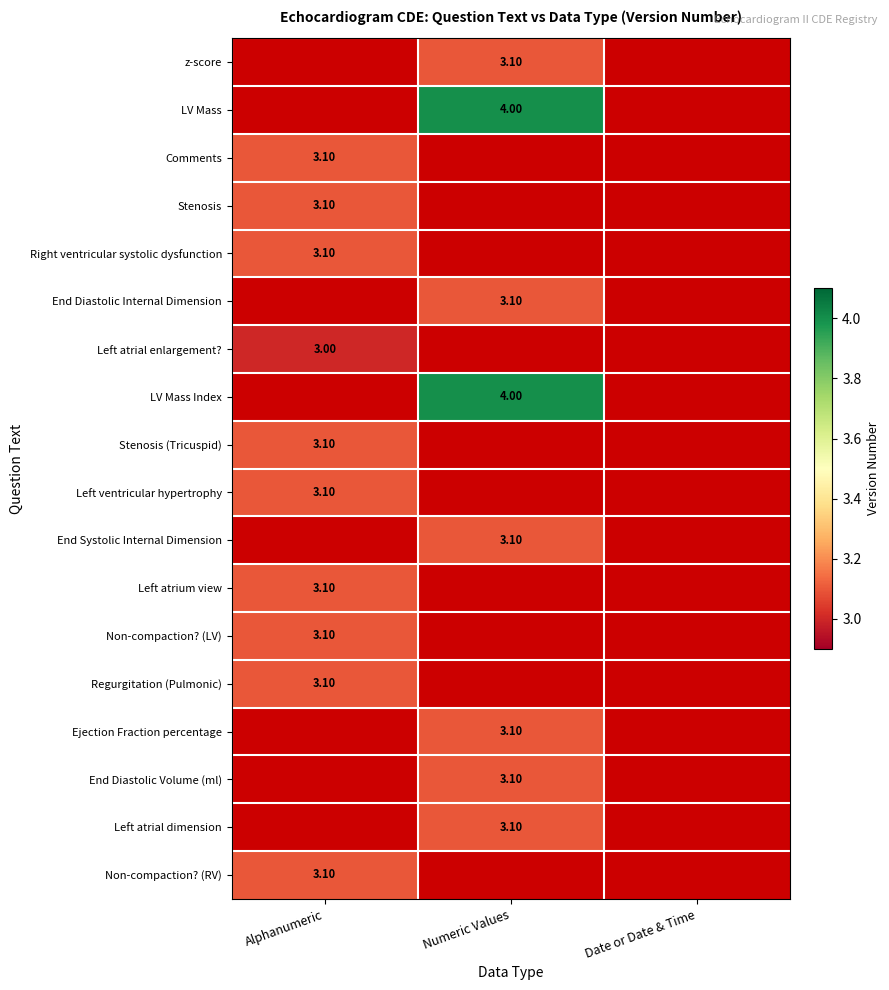

Which category has the highest value in the Left atrium view series?

Alphanumeric